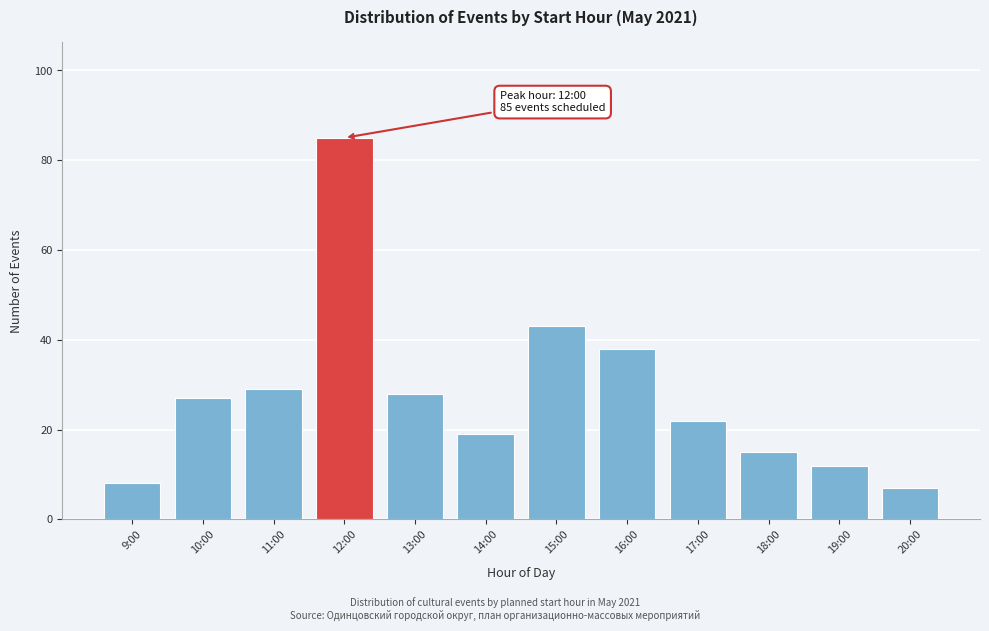

Reading right to left, list all the values displayed in this chart.

20:00=7	19:00=12	18:00=15	17:00=22	16:00=38	15:00=43	14:00=19	13:00=28	12:00=85	11:00=29	10:00=27	9:00=8